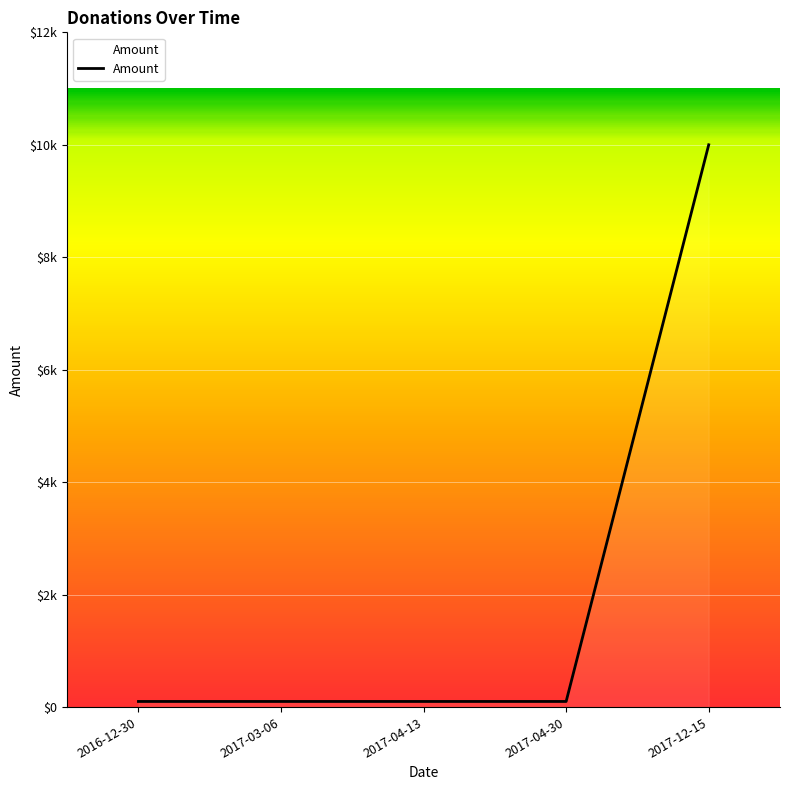

True or false: the data has more than 0 interior local peaks.

False